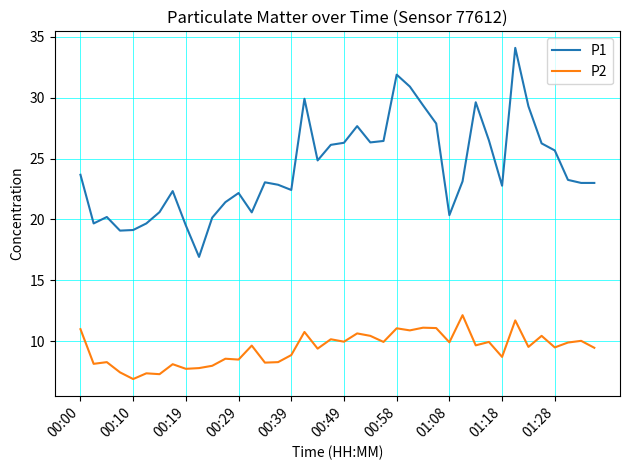

True or false: P2 and P1 intersect in this chart.

False